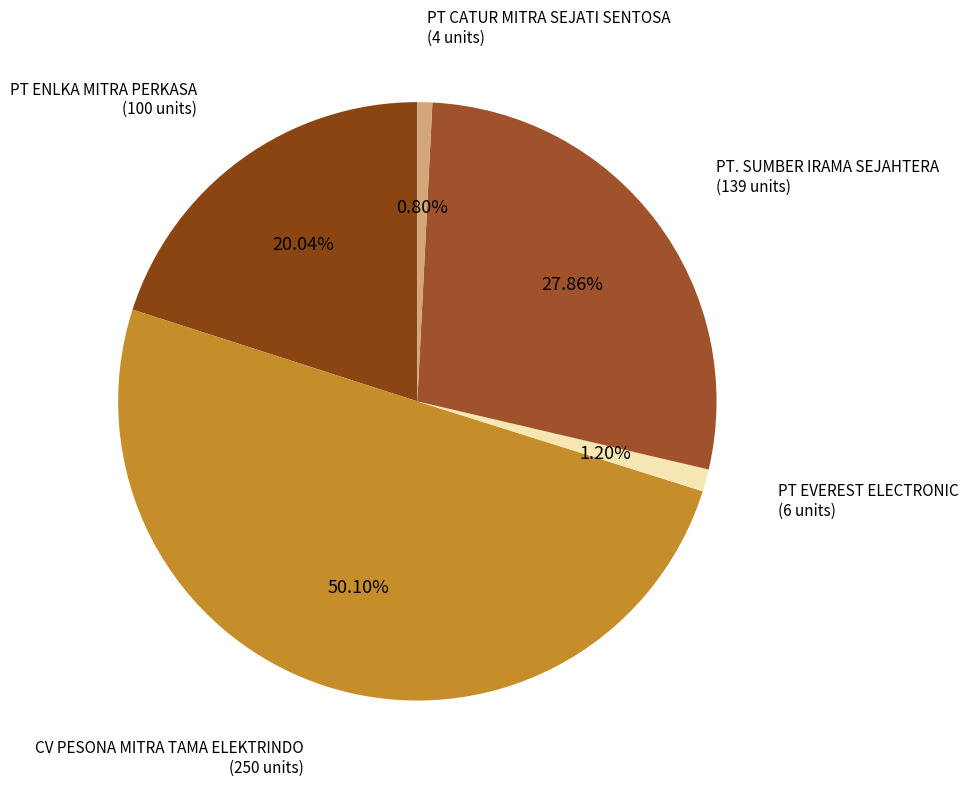

Between PT EVEREST ELECTRONIC and PT ENLKA MITRA PERKASA, which is larger?

PT ENLKA MITRA PERKASA